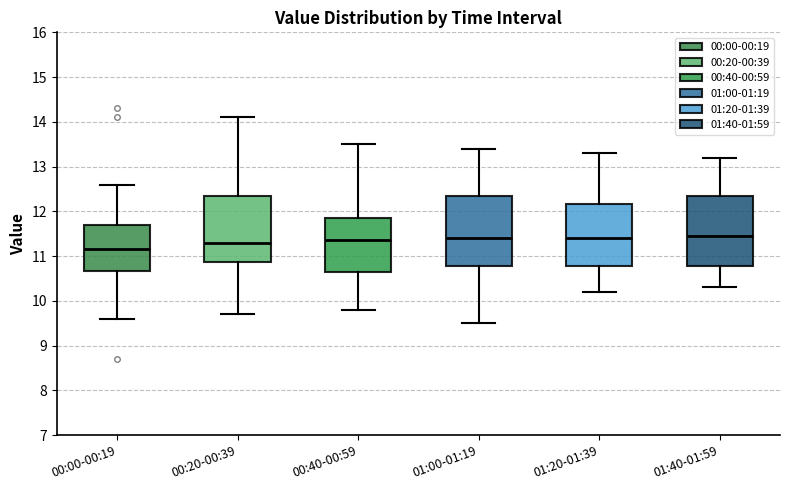

Where does the upper whisker of the box for 01:40-01:59 end on the y-axis? The values are not printed on the chart, so give them approximately, as read against the axis.

13.2